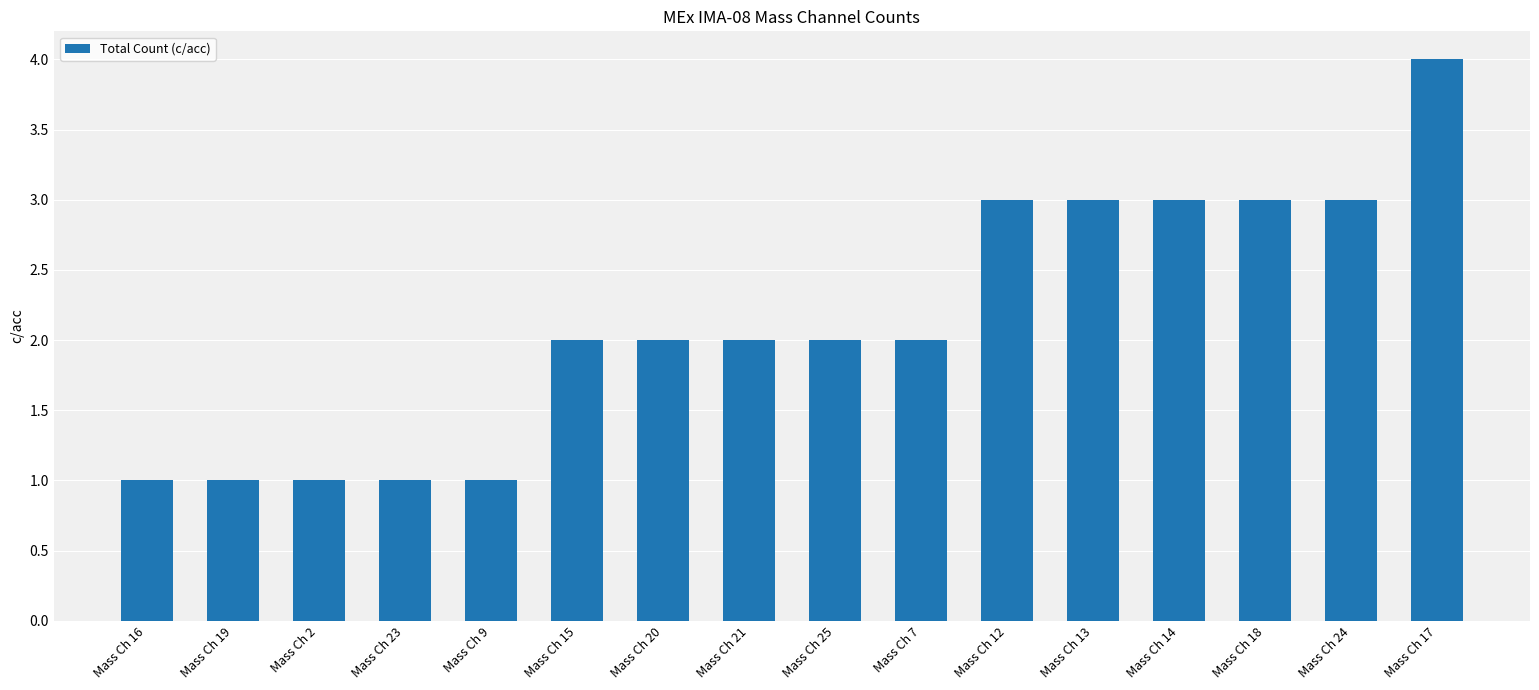

Reading left to right, list all the values displayed in this chart.

1	1	1	1	1	2	2	2	2	2	3	3	3	3	3	4